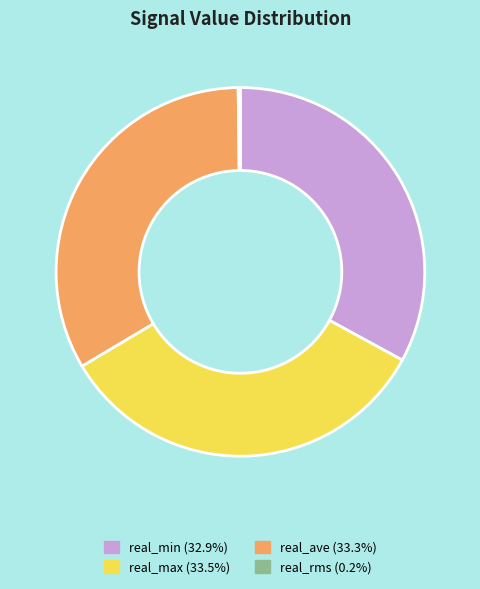

Is there a majority slice in this chart?

No